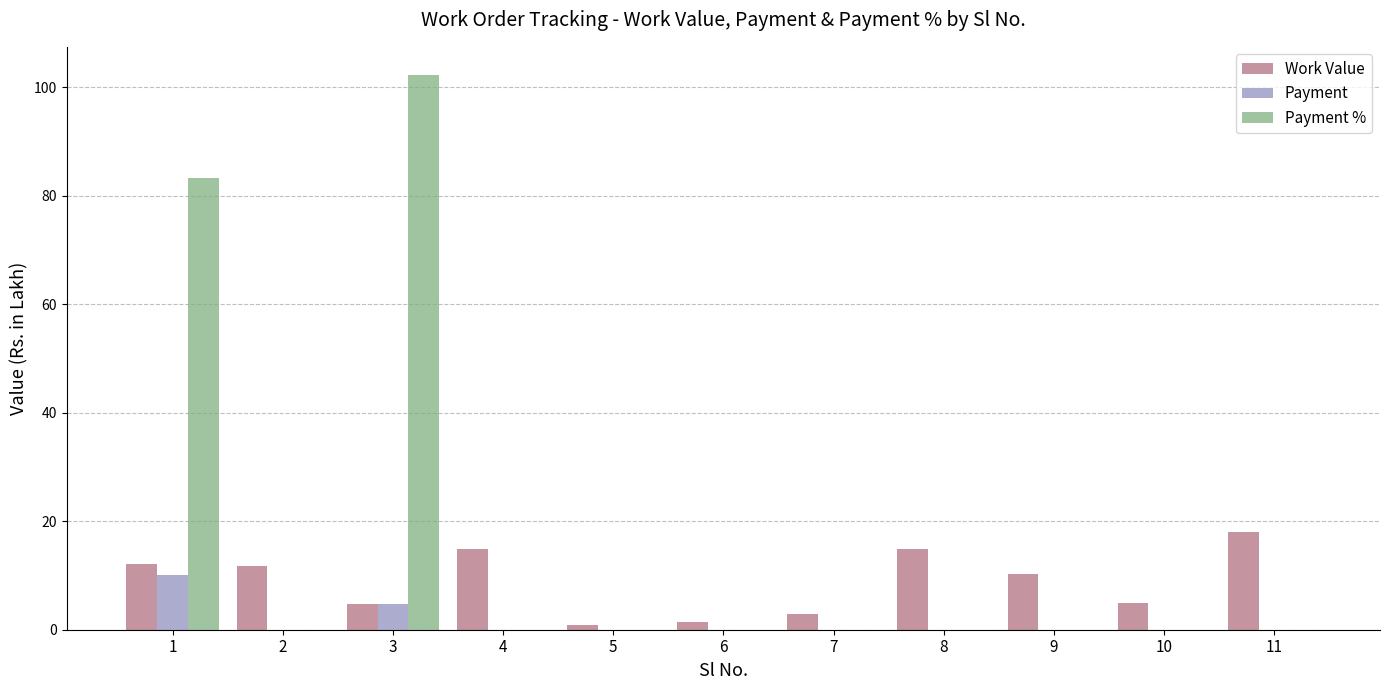

What is the total value across all series at 10?

5.0